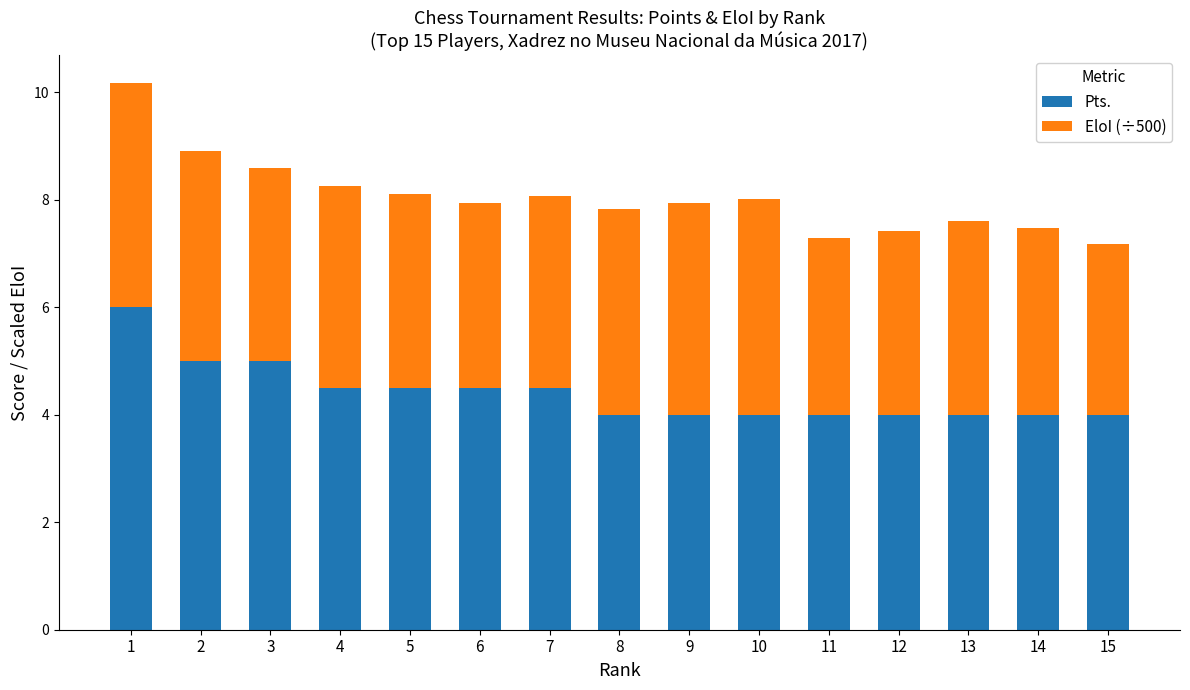

What is the sum of the Pts. values at 10 and 14?

8.0